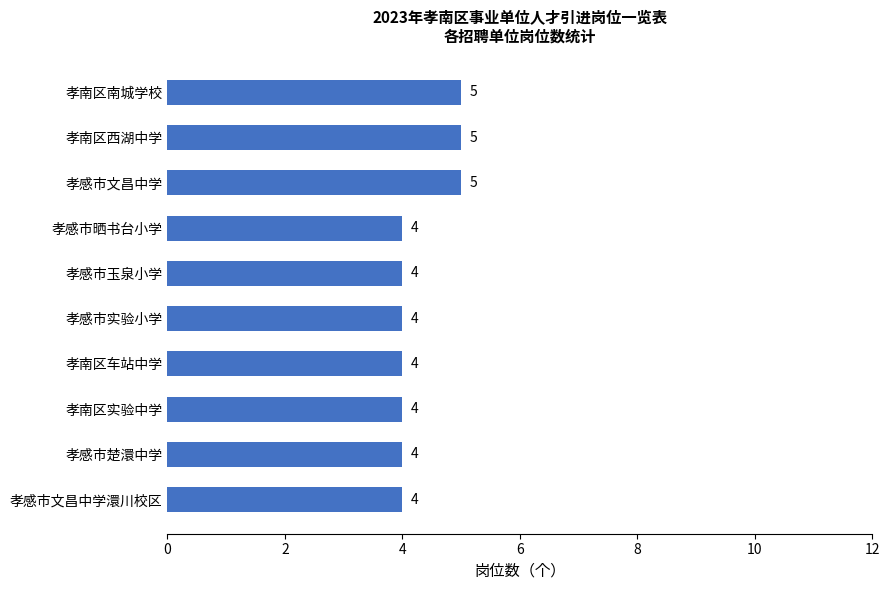

The value at 孝感市文昌中学澴川校区 is 4. True or false?

True